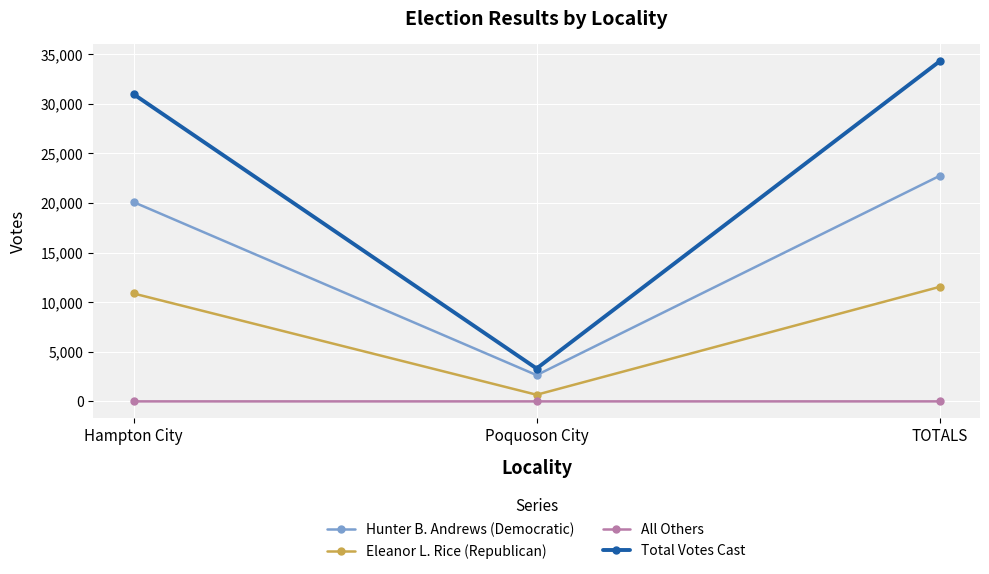

What position from the right is Hampton City?

3